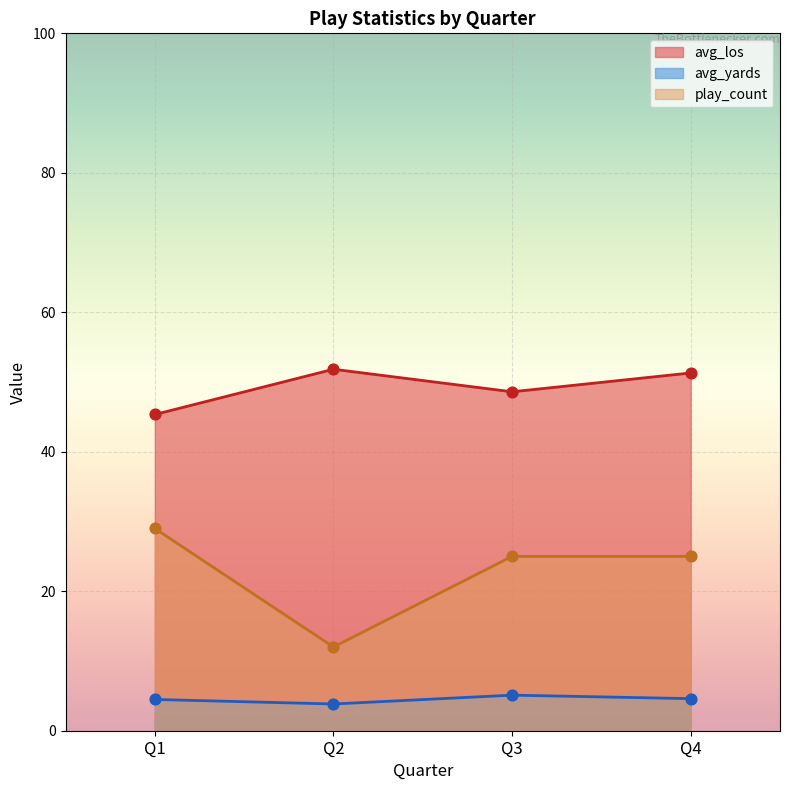

Which series has the largest Y range (max minus min)?

play_count